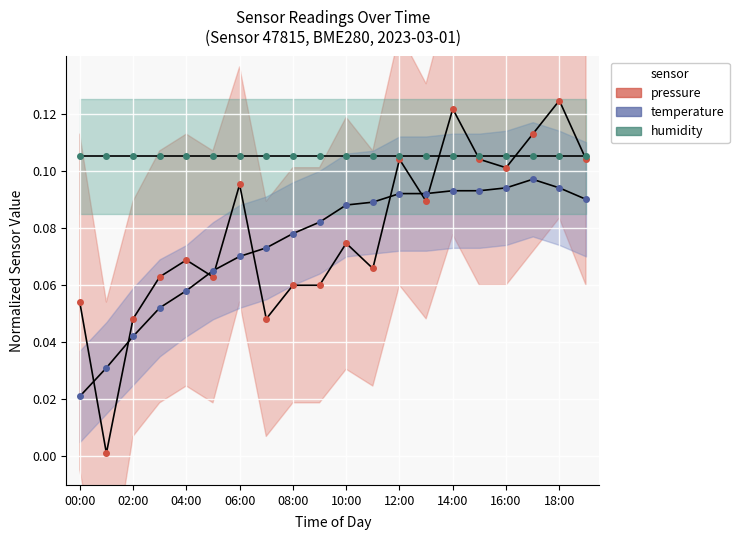

What is the difference between the maximum and minimum values in the pressure (normalized) series?

0.1